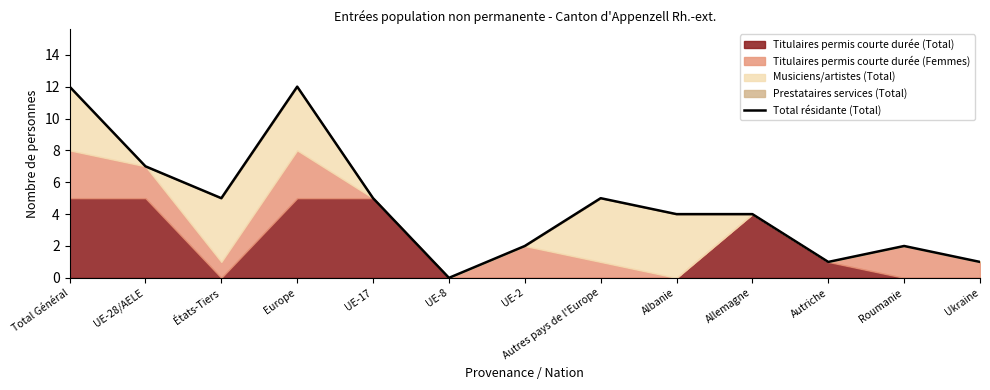

What is the label of the 13th point from the right?

Total Général